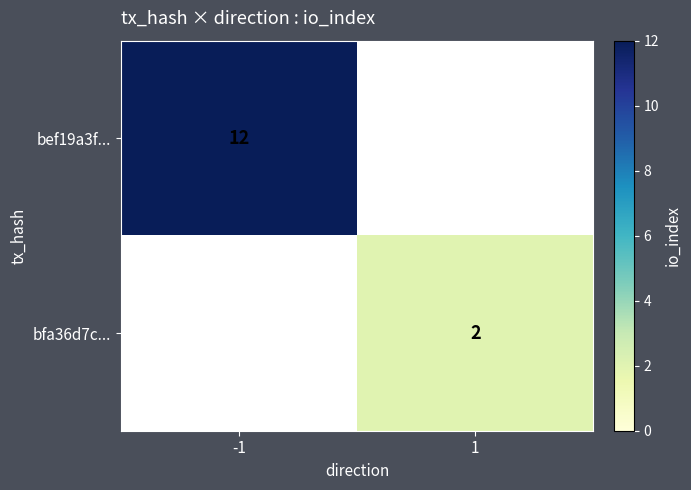

Is it true that bfa36d7c... equals 3 at 1?

False